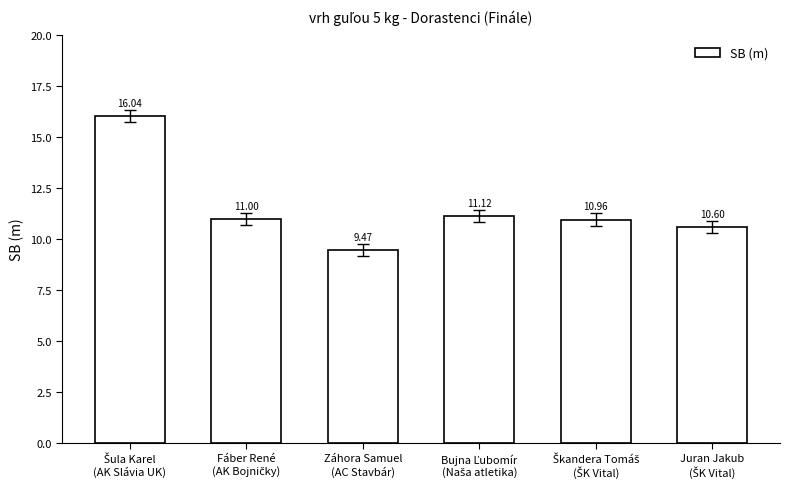

Which category has the lowest value across all series?

Záhora Samuel
(AC Stavbár)